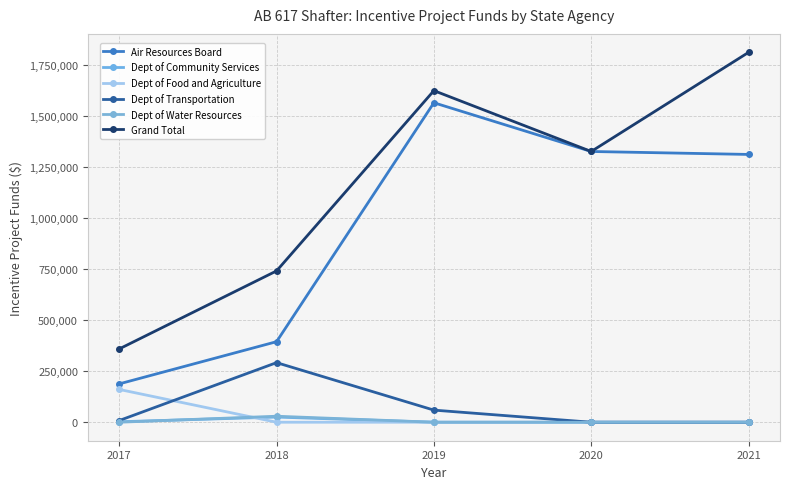

What is the sum of all Dept of Community Services values?

27627.0